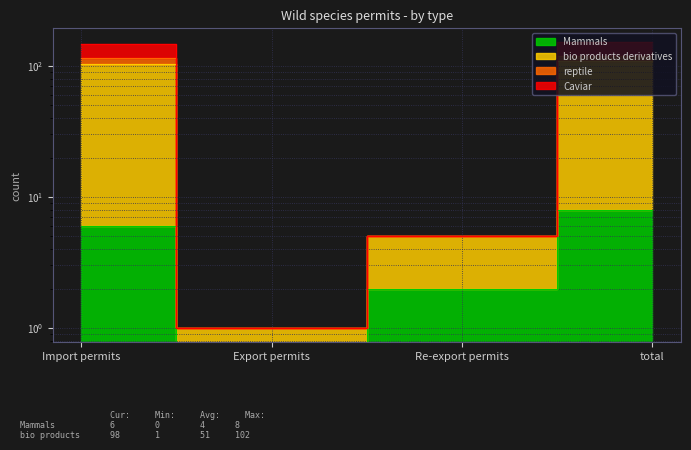

At which category is the sum across all series the highest?

total